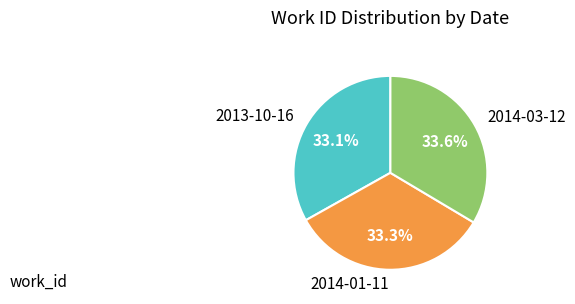

What is the ratio of the value at 2013-10-16 to the value at 2014-01-11?

1.0